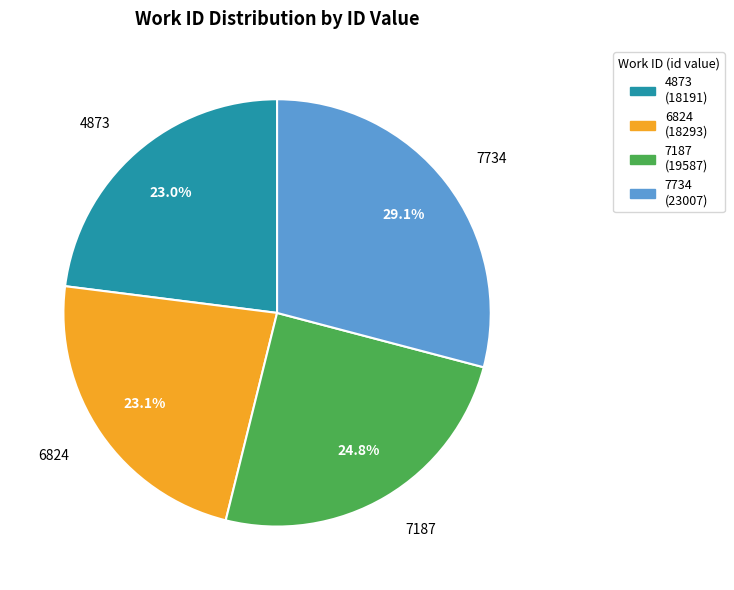

What portion of the pie excludes 7734?

70.9%